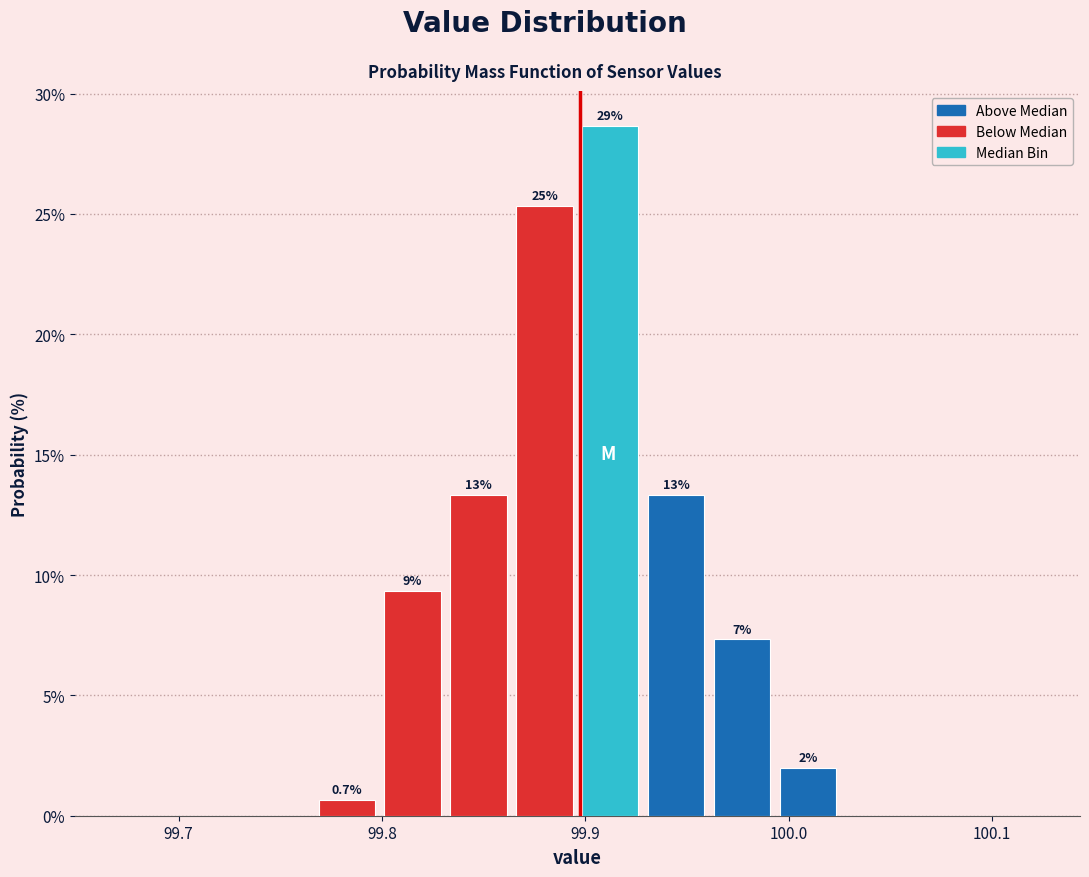

Around what value on the x-axis is the tallest bar? Give the approximate position of its centre, as read against the axis.

99.91